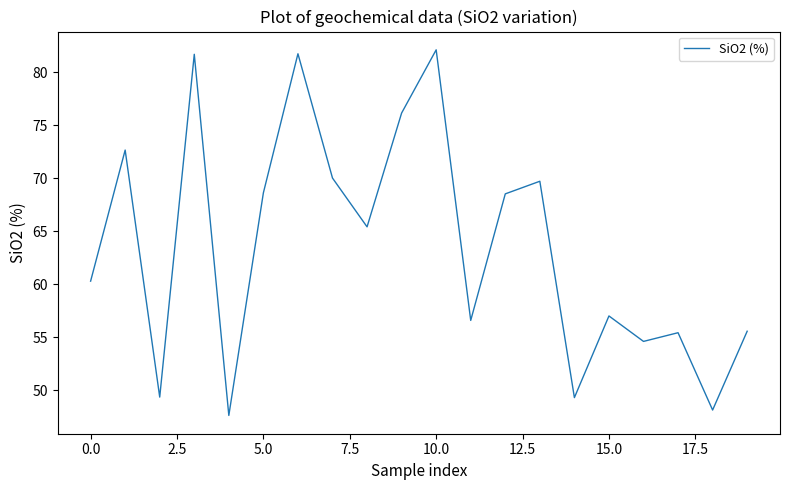

What is the difference between the maximum and minimum values?

34.5